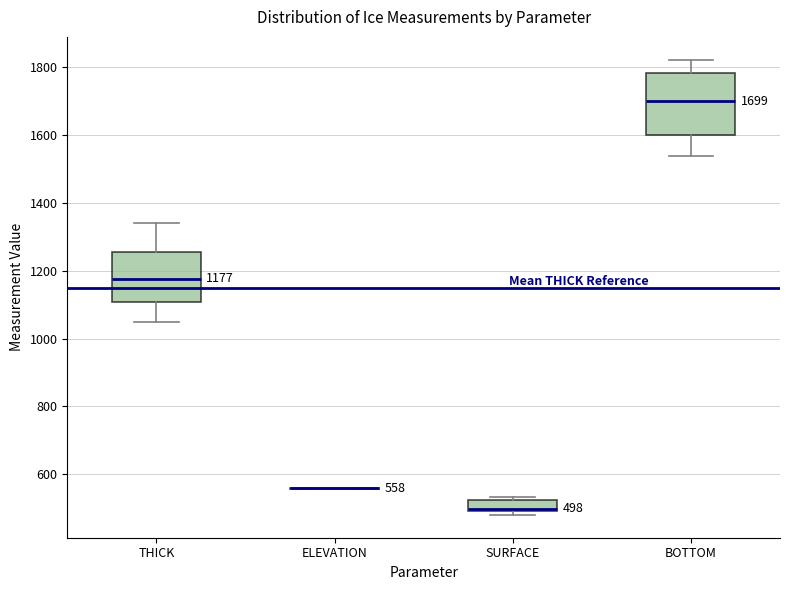

Comparing the boxes themselves (not the whiskers), which one is the tallest?

BOTTOM